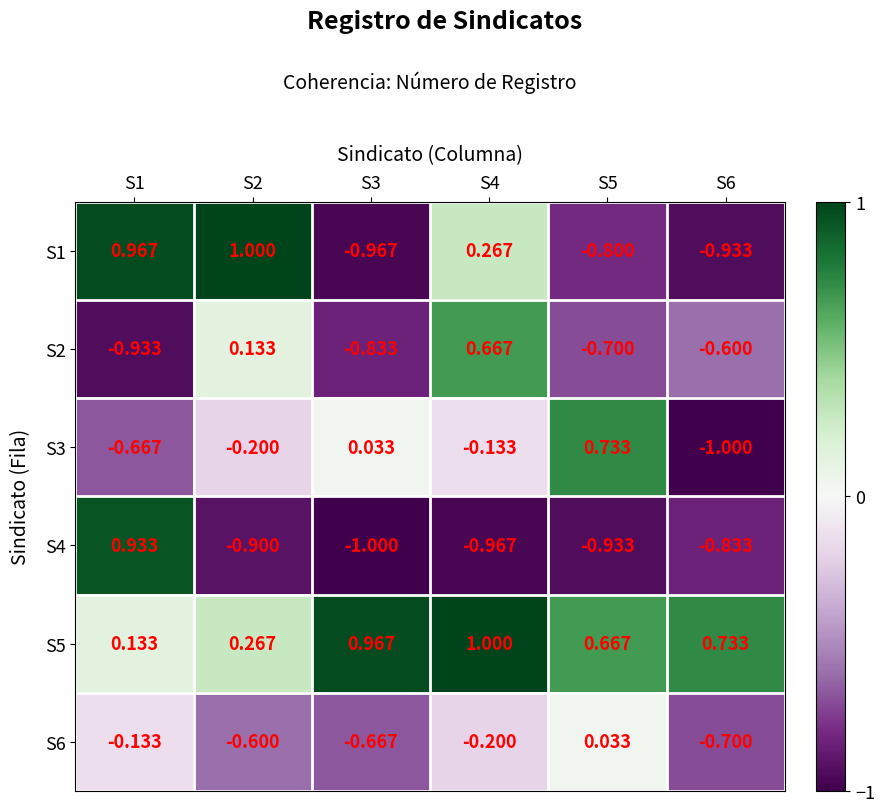

At S2, list the series in order from largest to smallest.

S1, S5, S2, S3, S6, S4